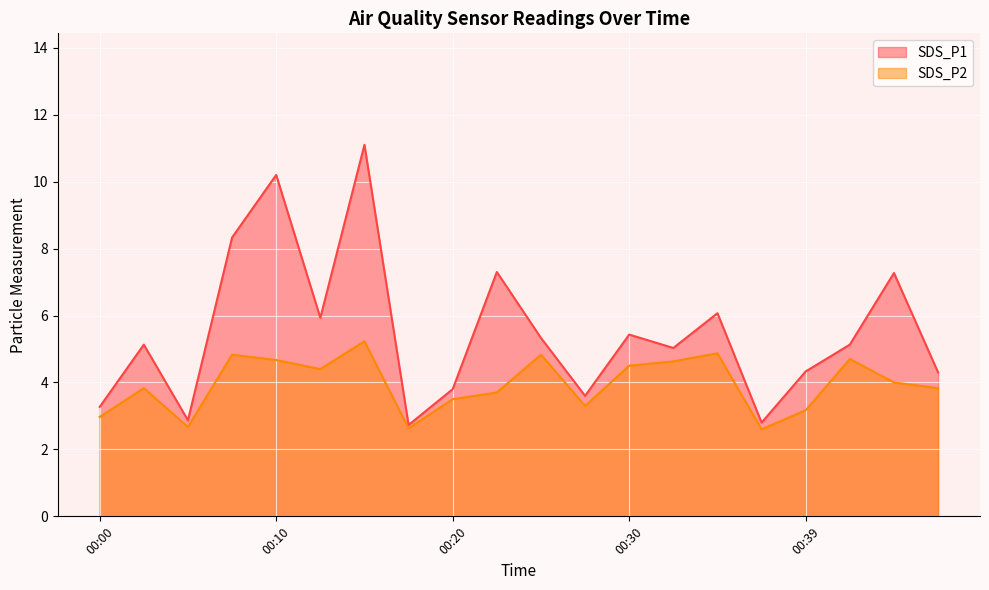

How many distinct data groups are displayed?

2